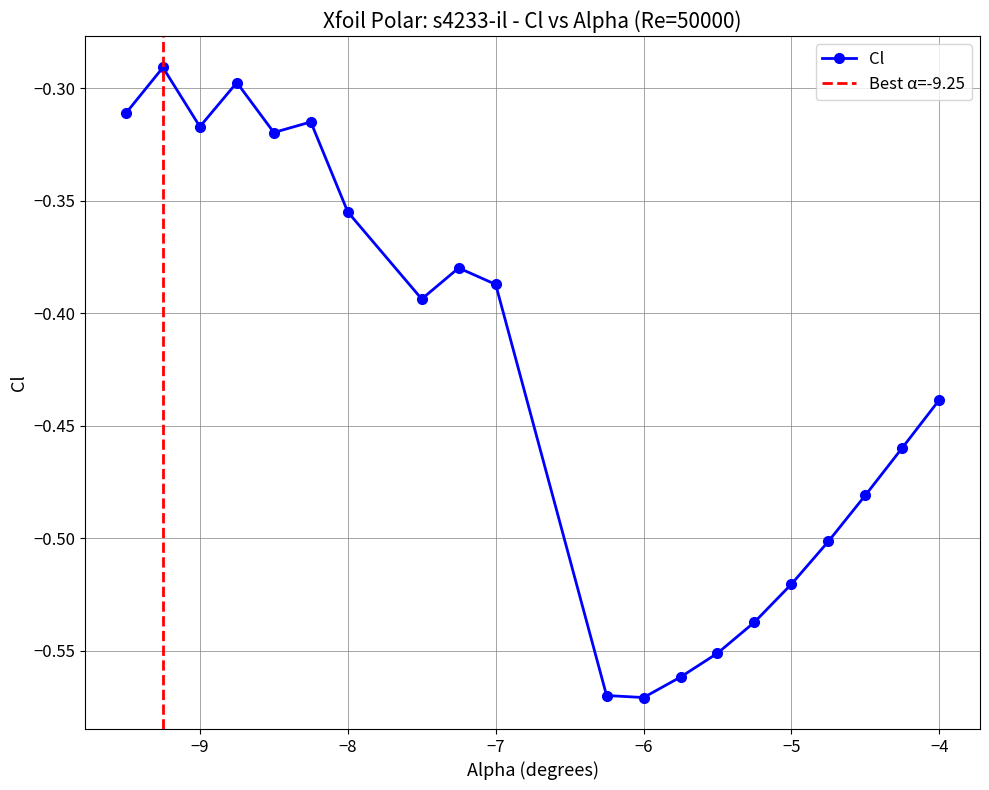

Read the value at -4.25.

-0.5